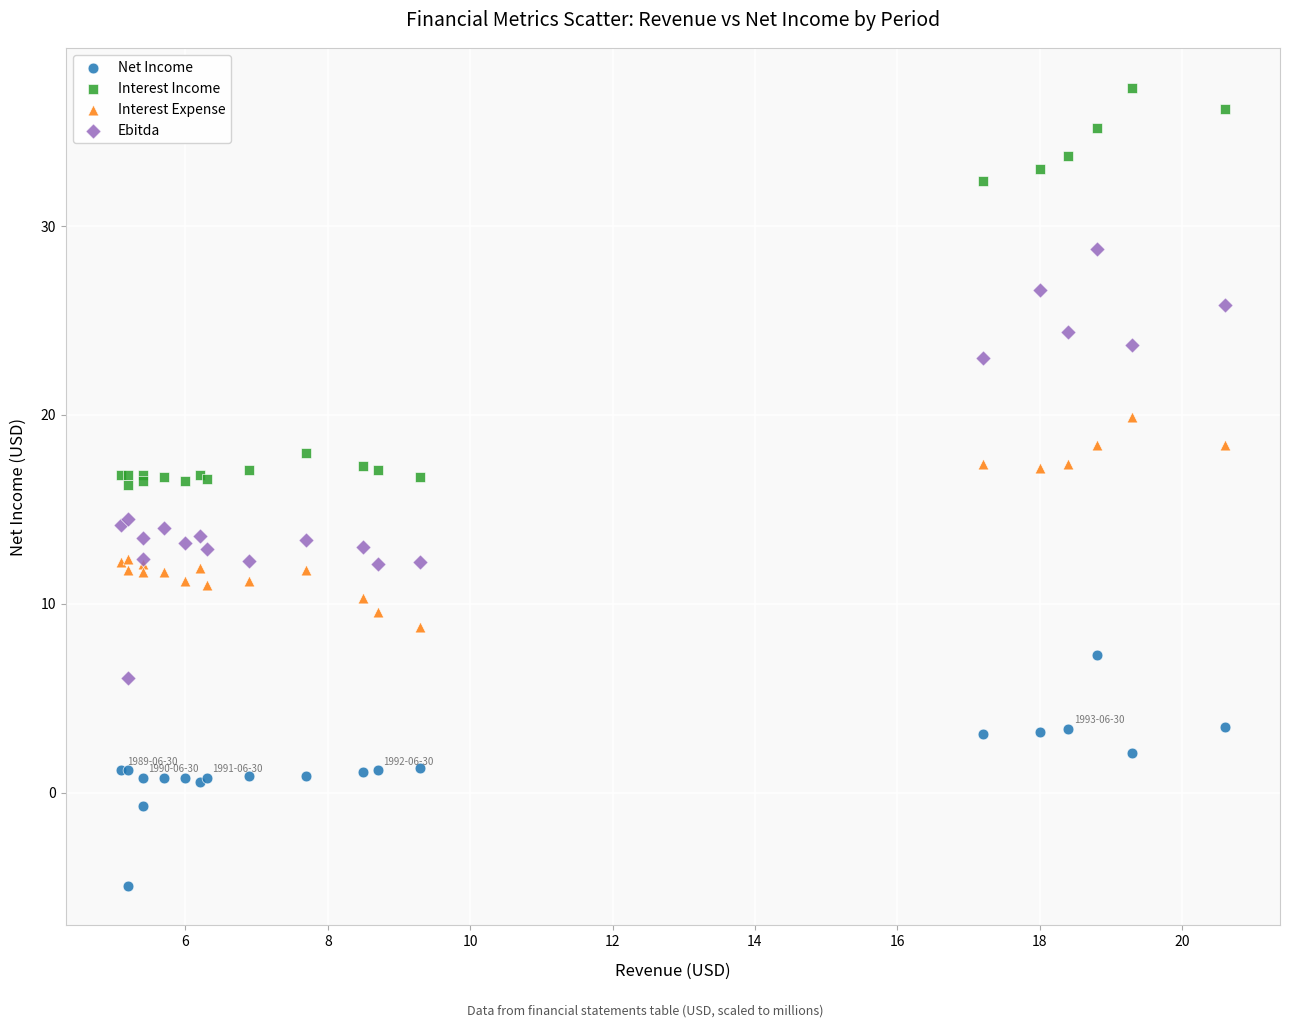

What is the X range (max minus min) for the scatter plot?

15.5